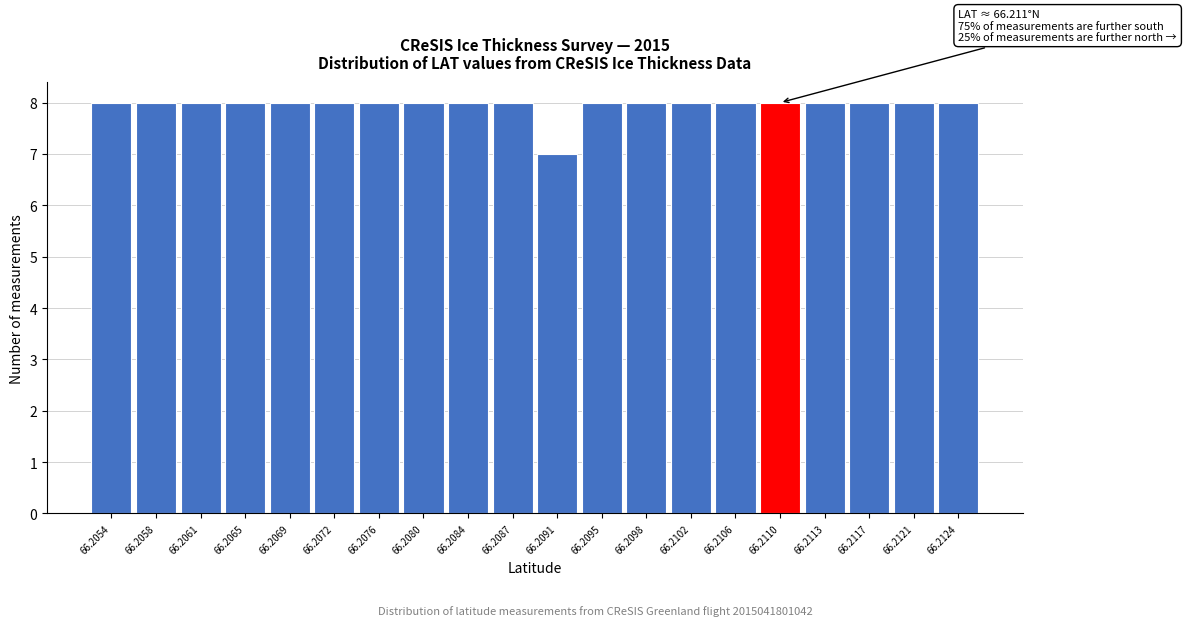

Reading right to left, transcribe all the data shown in this chart.

8	8	8	8	8	8	8	8	8	7	8	8	8	8	8	8	8	8	8	8